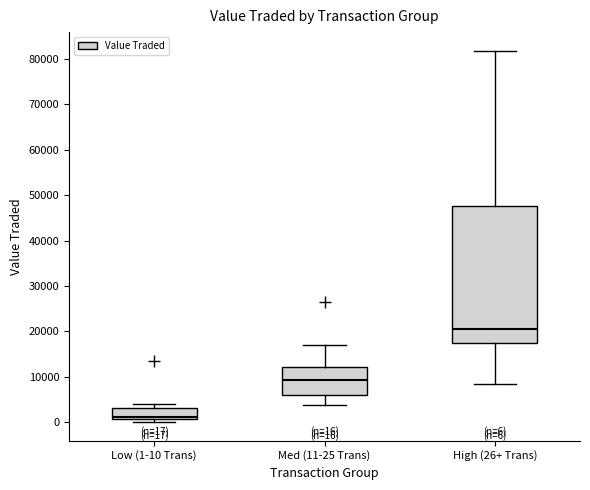

Which box has the lowest median line?

Low (1-10 Trans)